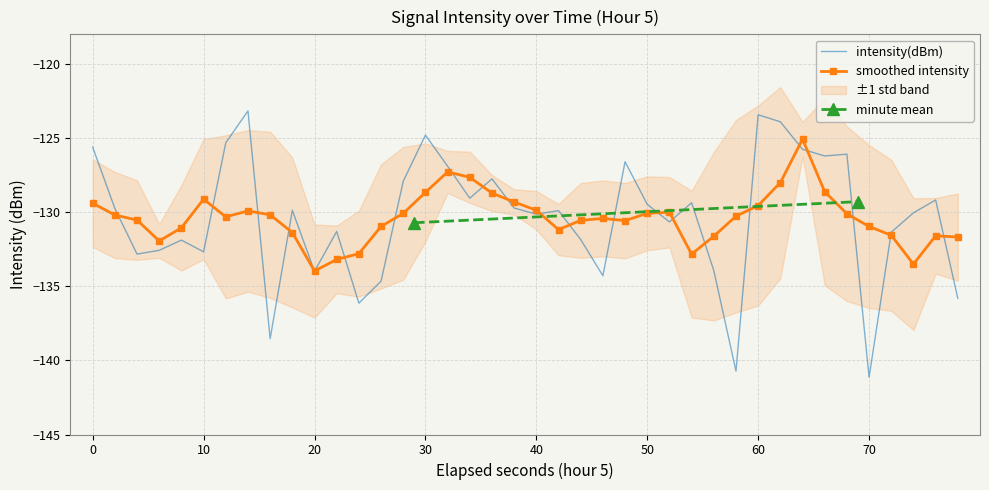

Is it true that intensity(dBm) equals -72.7 at 60?

False